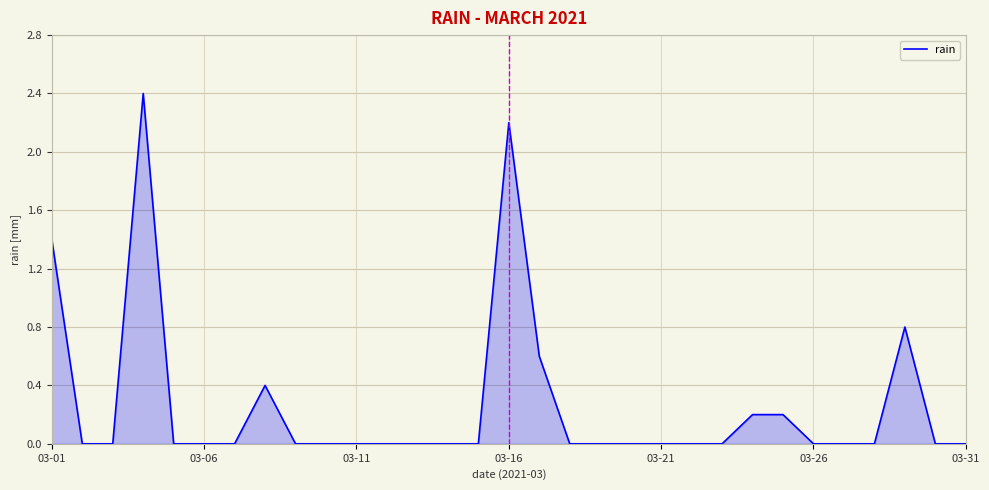

What is the greatest value displayed?

2.4